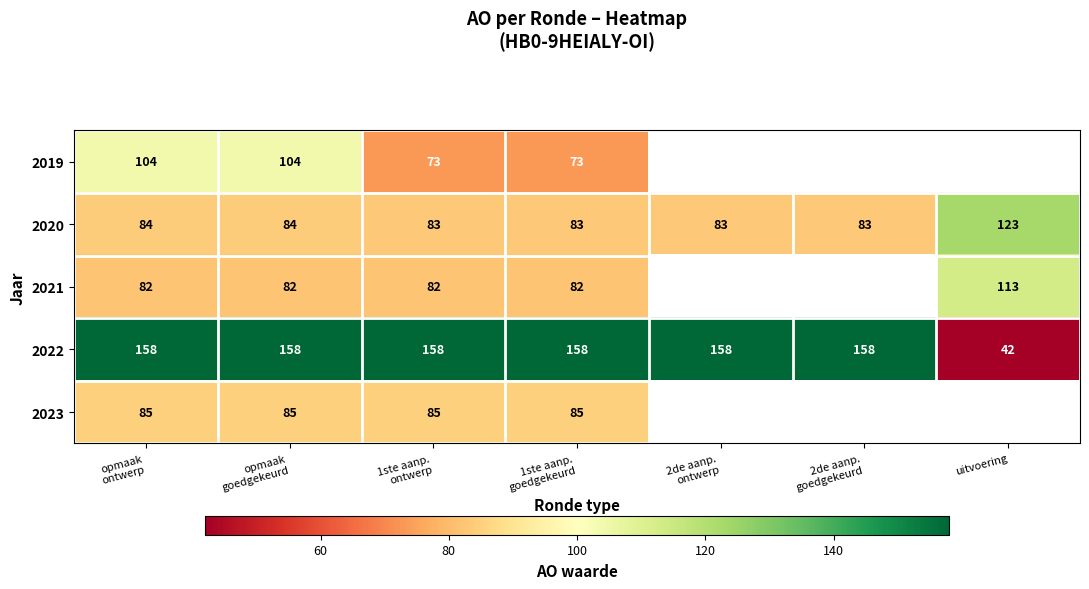

Between 1ste aanp.
ontwerp and uitvoering, which is larger?

uitvoering